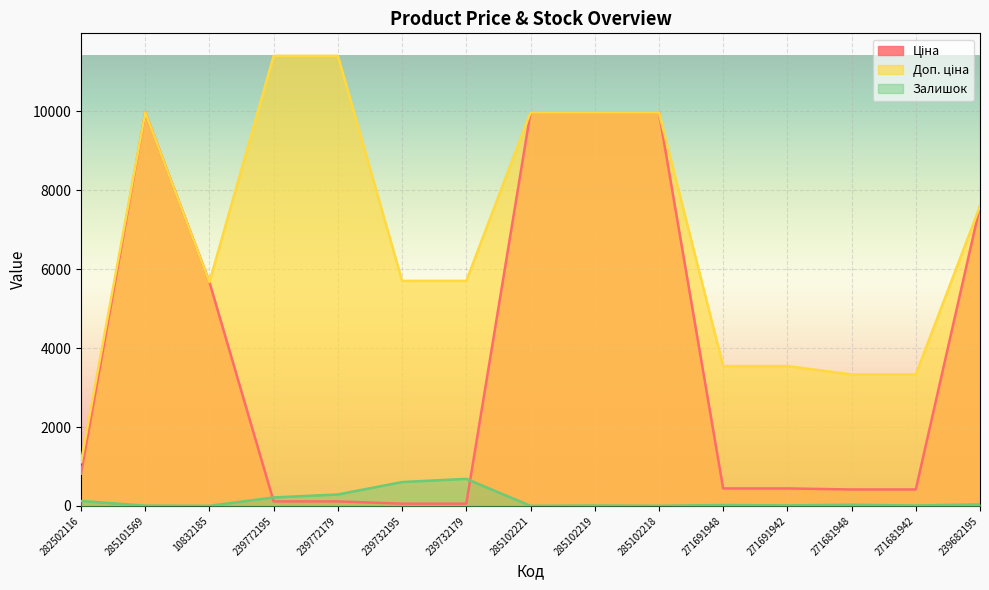

True or false: Ціна has more than 1 interior local peaks.

False